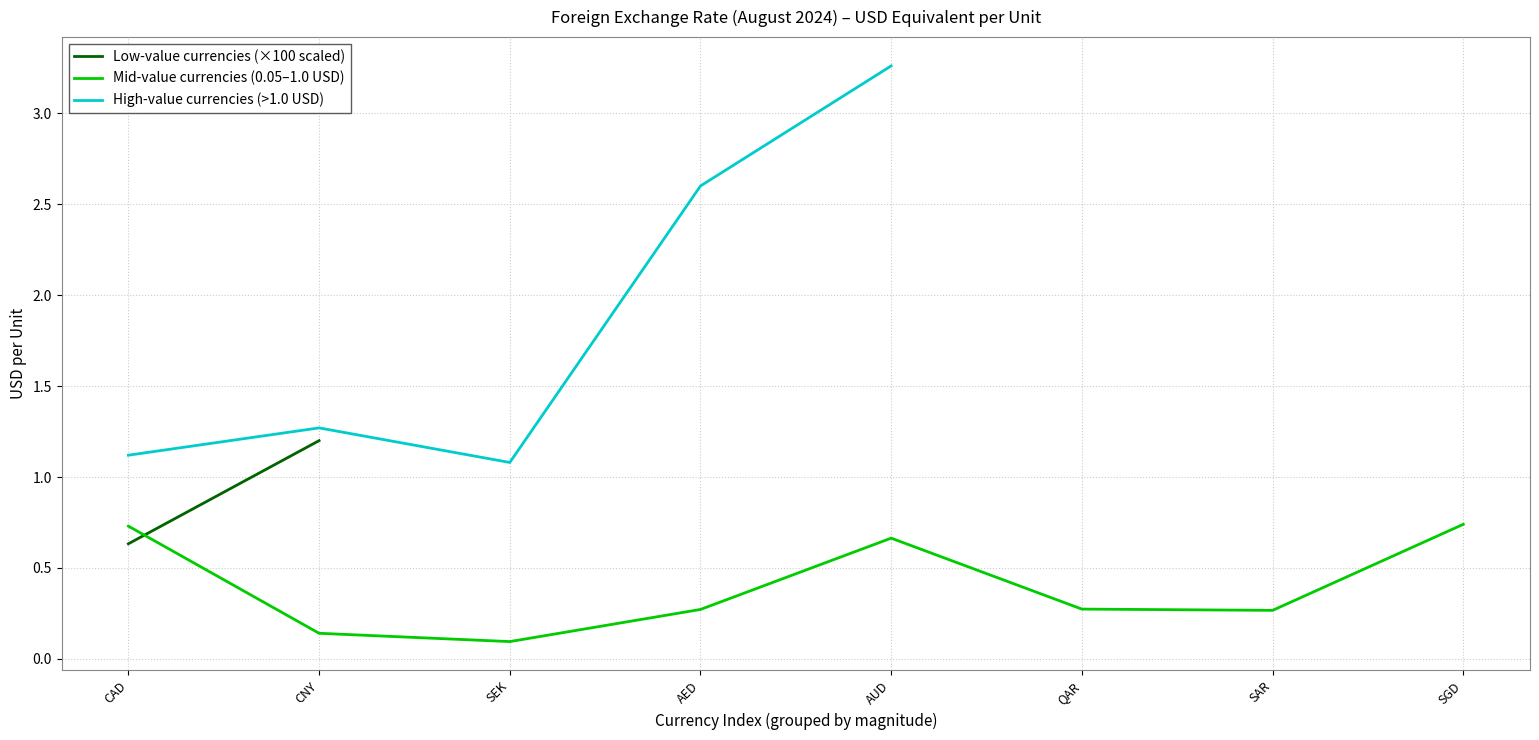

What is the change in value from CAD to SEK?

-0.6